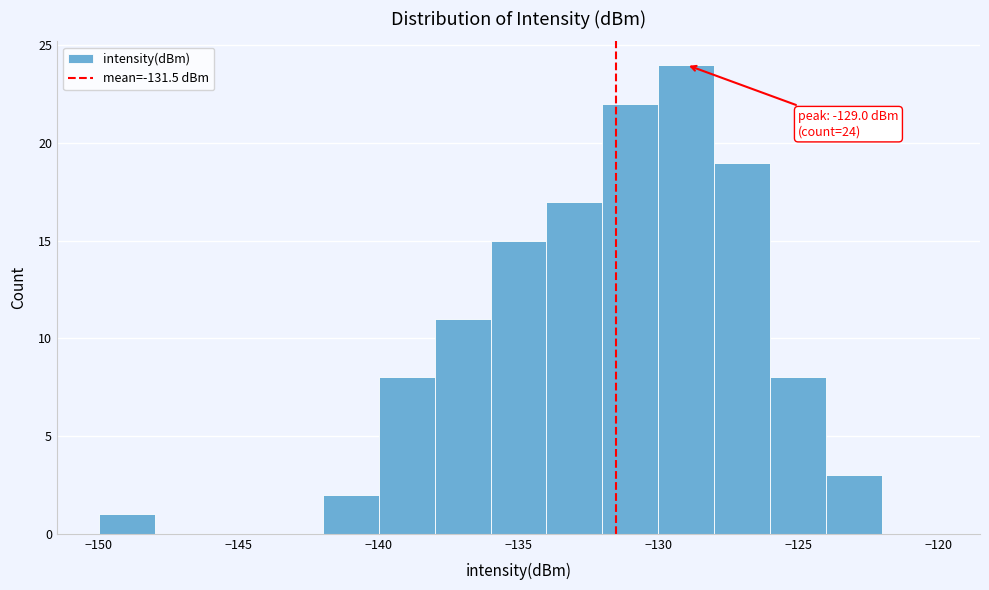

Which range on the x-axis has the tallest bar?

-130 to -128